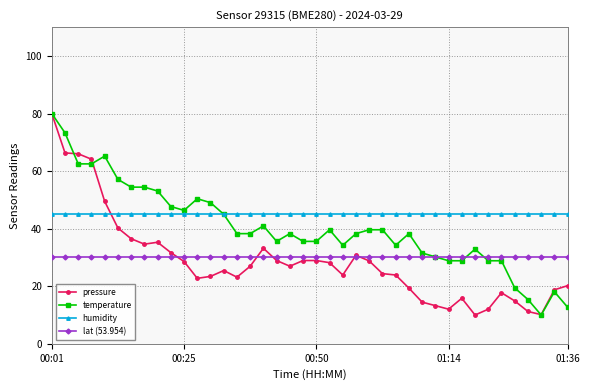

Which series has the largest total across all categories?

humidity